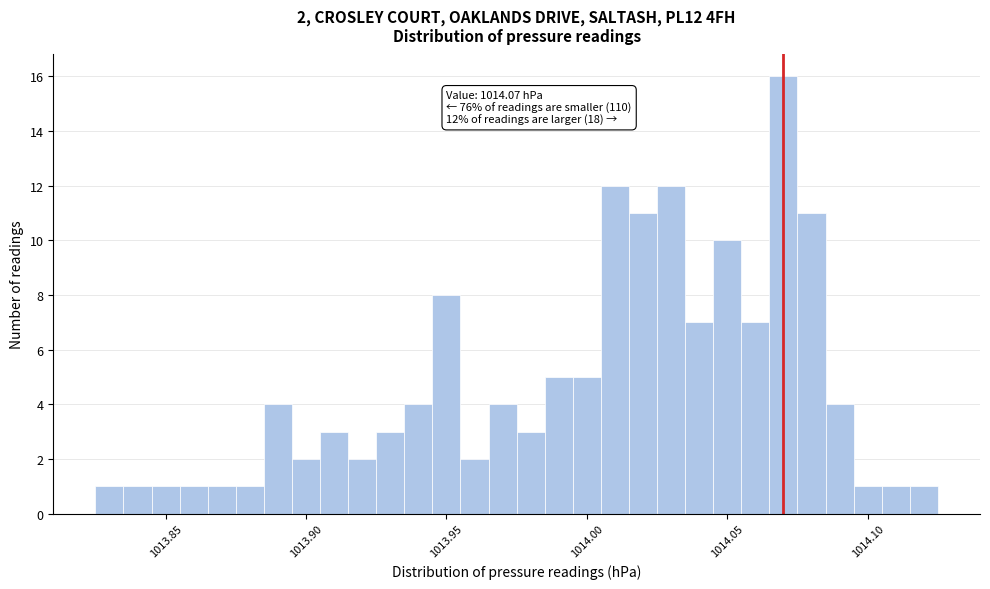

Read against the x-axis, roughly where is the centre of the tallest bar?

1014.070